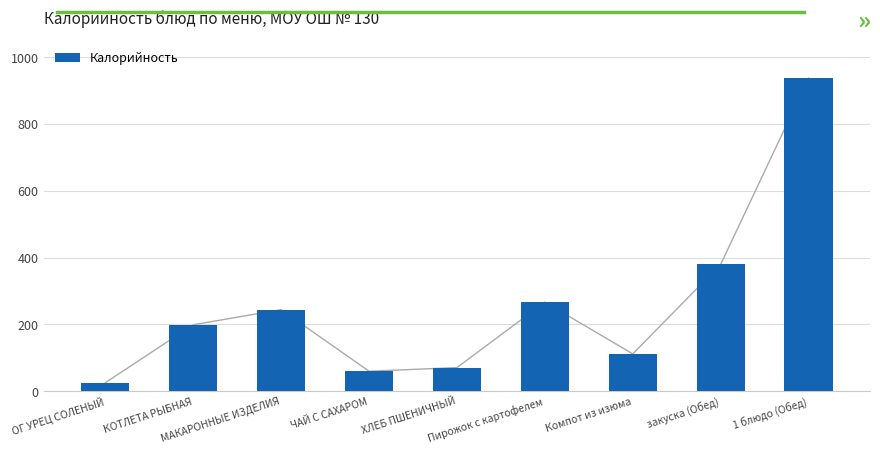

What is the ratio of the value at ЧАЙ С САХАРОМ to the value at закуска (Обед)?

0.2